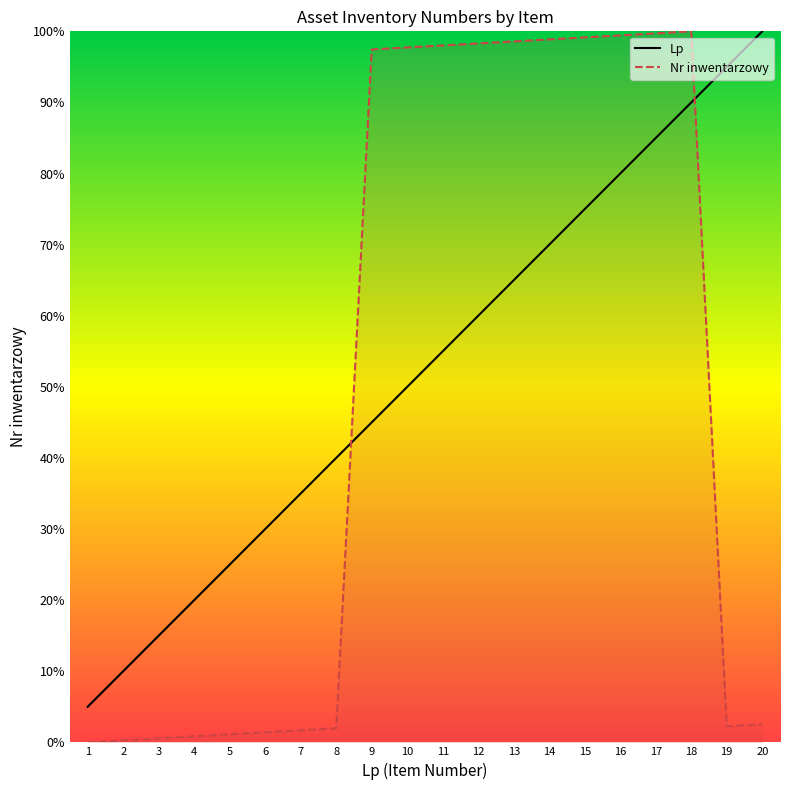

What is the approximate value of Nr inwentarzowy at 12?

98.3